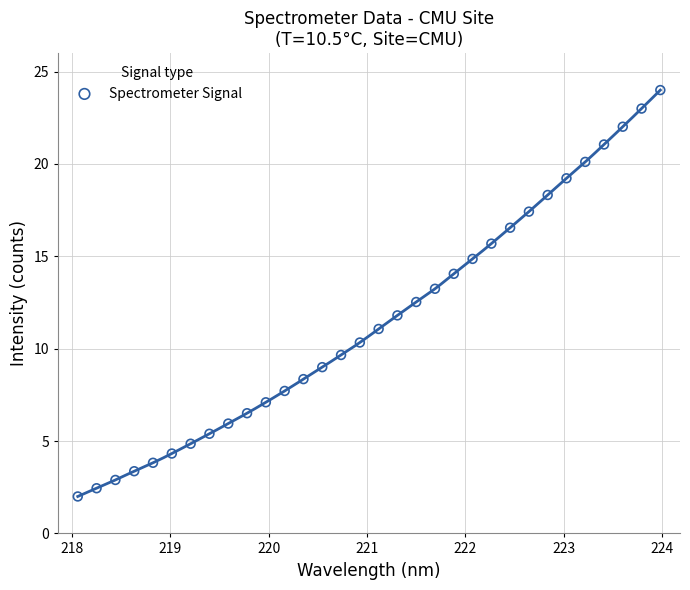

What is the range of X values (max minus min)?

5.9